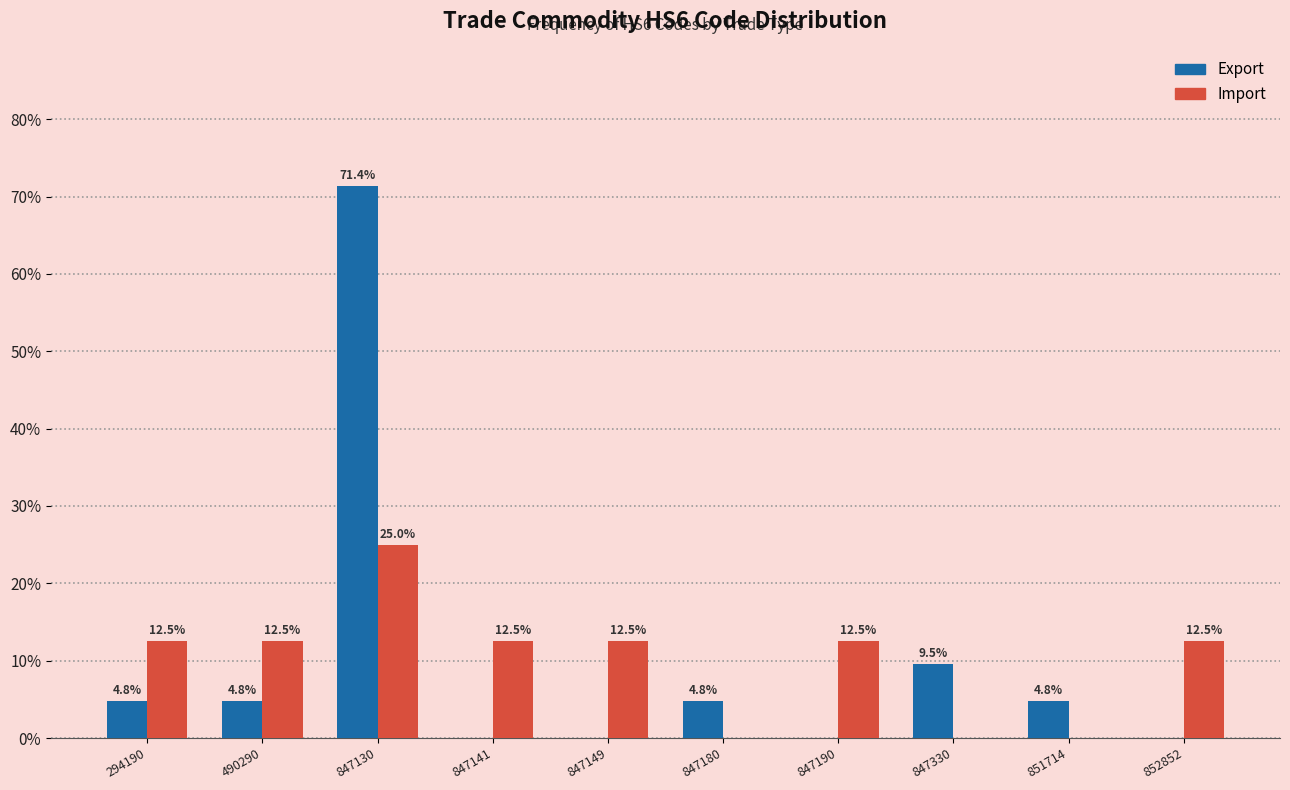

Reading left to right, extract all data points from this chart.

Export: 294190=4.8	490290=4.8	847130=71.4	847141=0.0	847149=0.0	847180=4.8	847190=0.0	847330=9.5	851714=4.8	852852=0.0
Import: 294190=12.5	490290=12.5	847130=25.0	847141=12.5	847149=12.5	847180=0.0	847190=12.5	847330=0.0	851714=0.0	852852=12.5